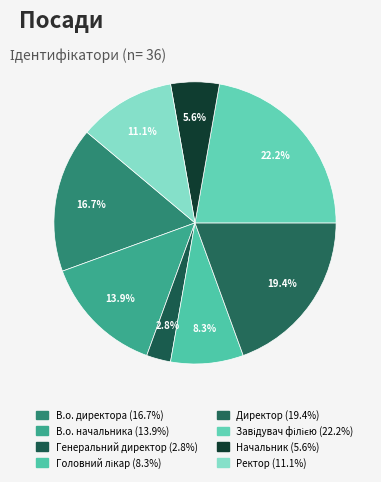

What is the change in value from Завідувач філією to Ректор?

-4